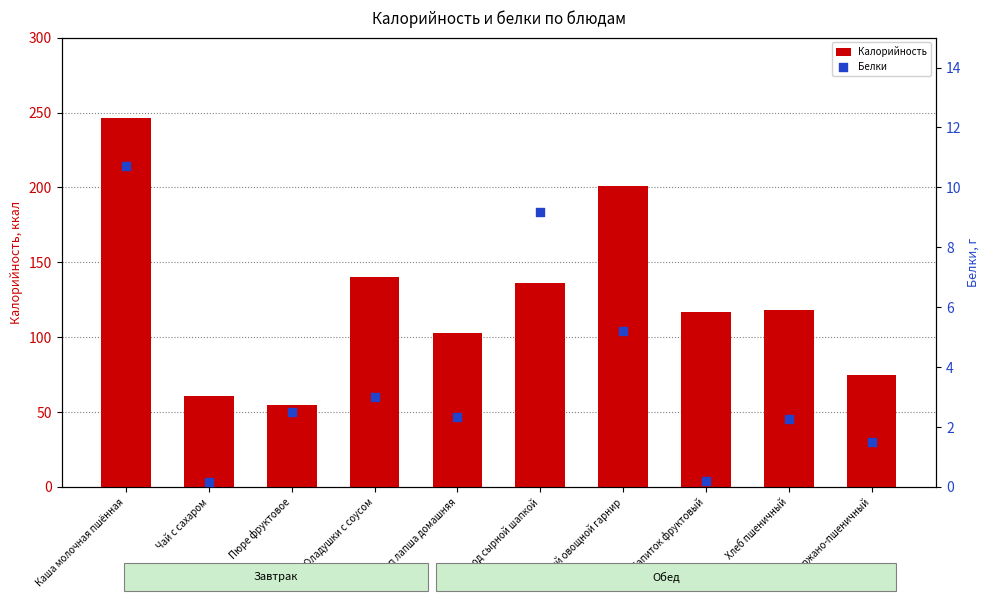

What are all the series names shown in the legend?

Калорийность, Белки